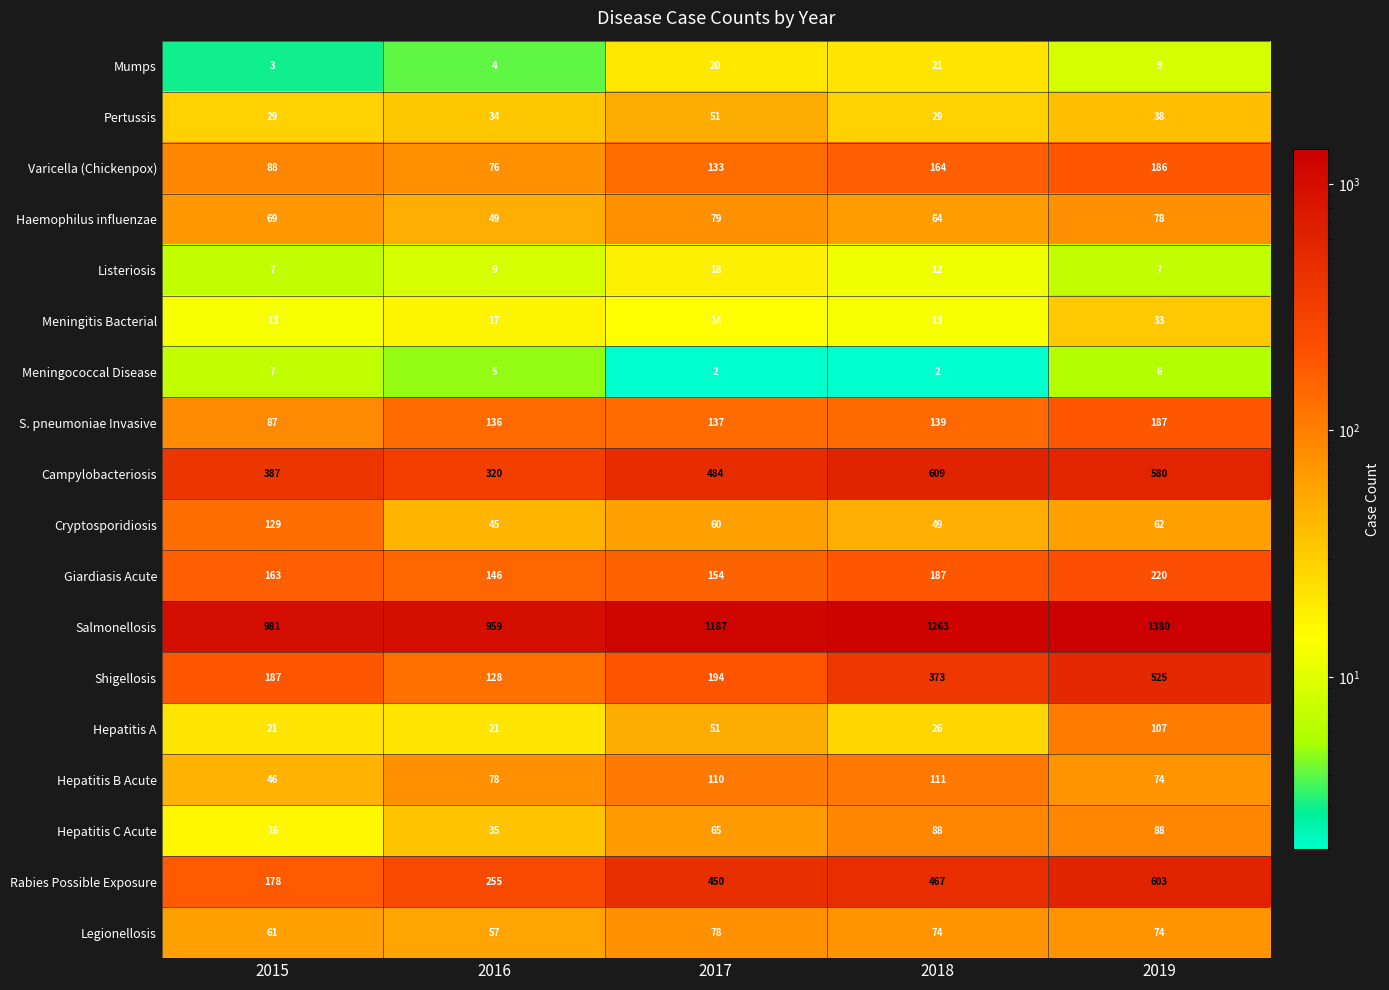

Which series has the largest range (max minus min)?

Rabies Possible Exposure